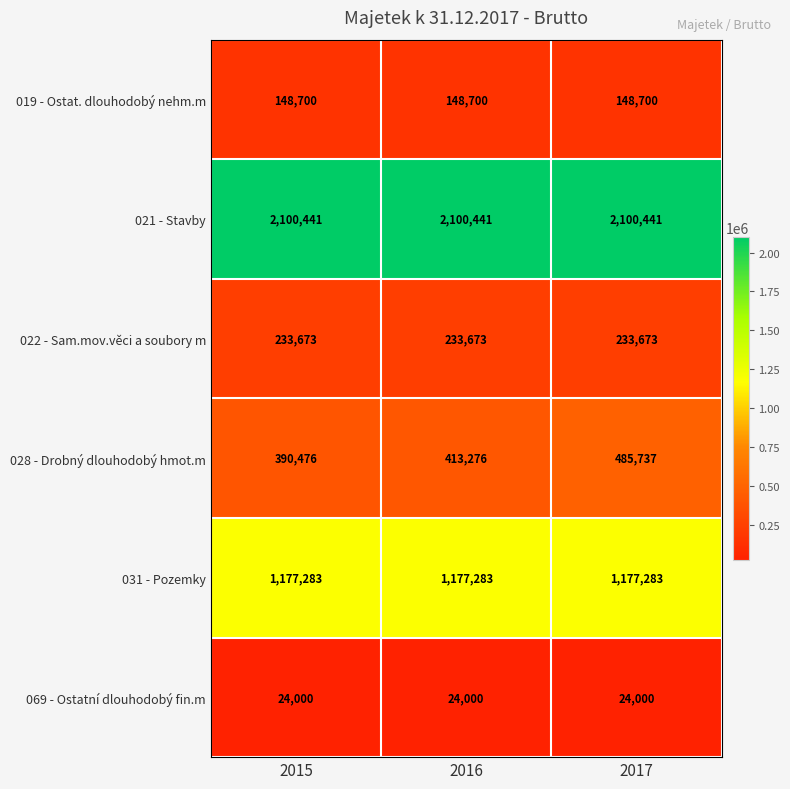

Which series has the largest range (max minus min)?

028 - Drobný dlouhodobý hmot.m